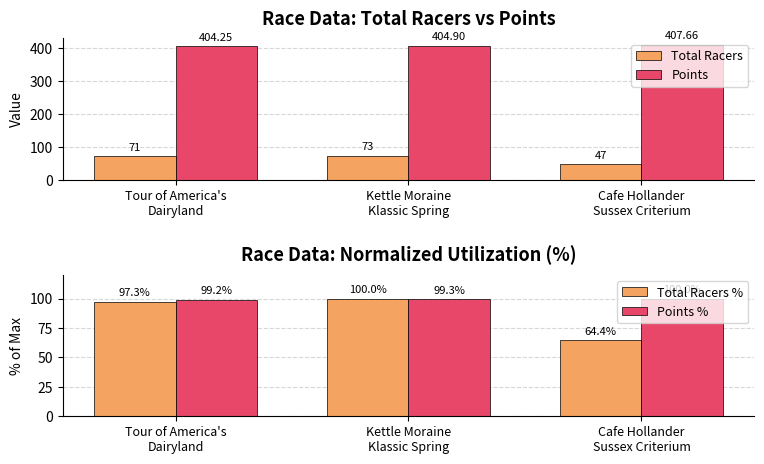

Does the chart contain stacked bars?

No